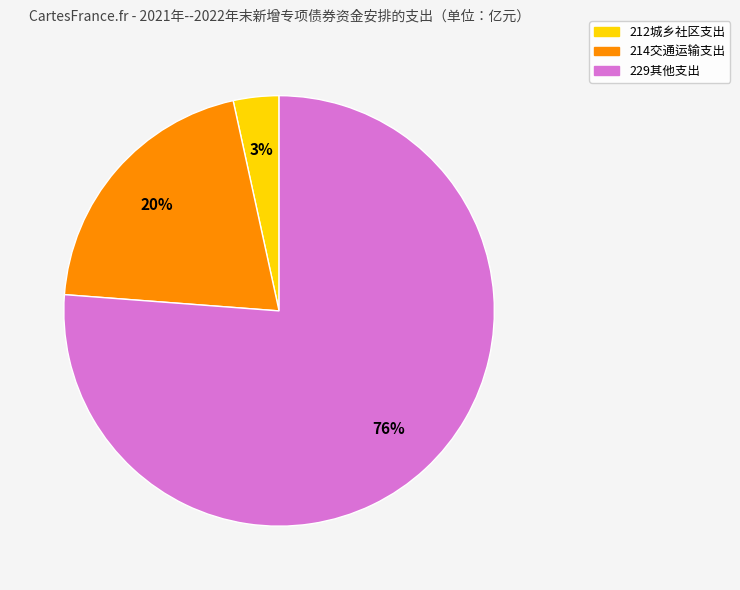

What percentage is the 214交通运输支出 slice, to the nearest percent?

20%